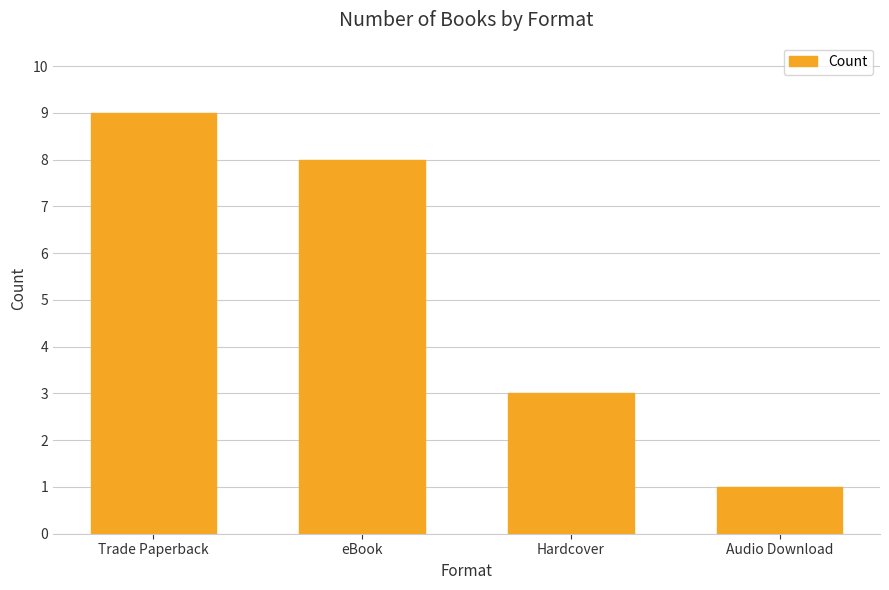

Approximately how many times larger is the value at Trade Paperback compared to Audio Download?

9.0